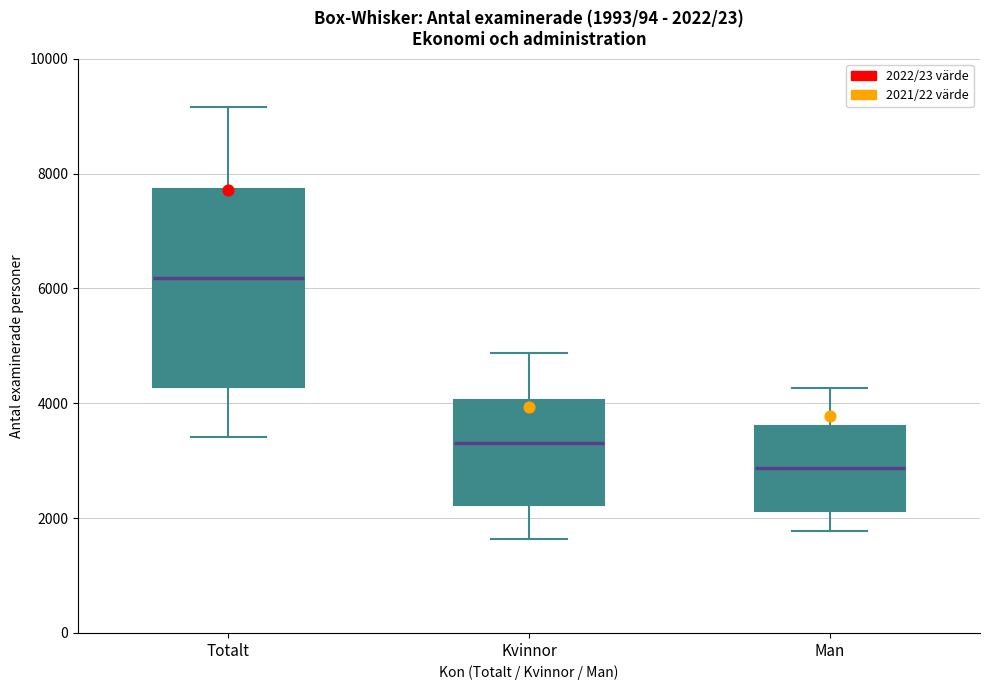

Which box has the highest median line?

Totalt